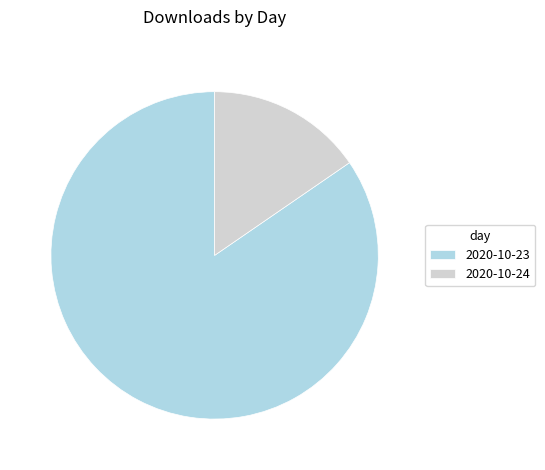

Which has a higher value, 2020-10-23 or 2020-10-24?

2020-10-23